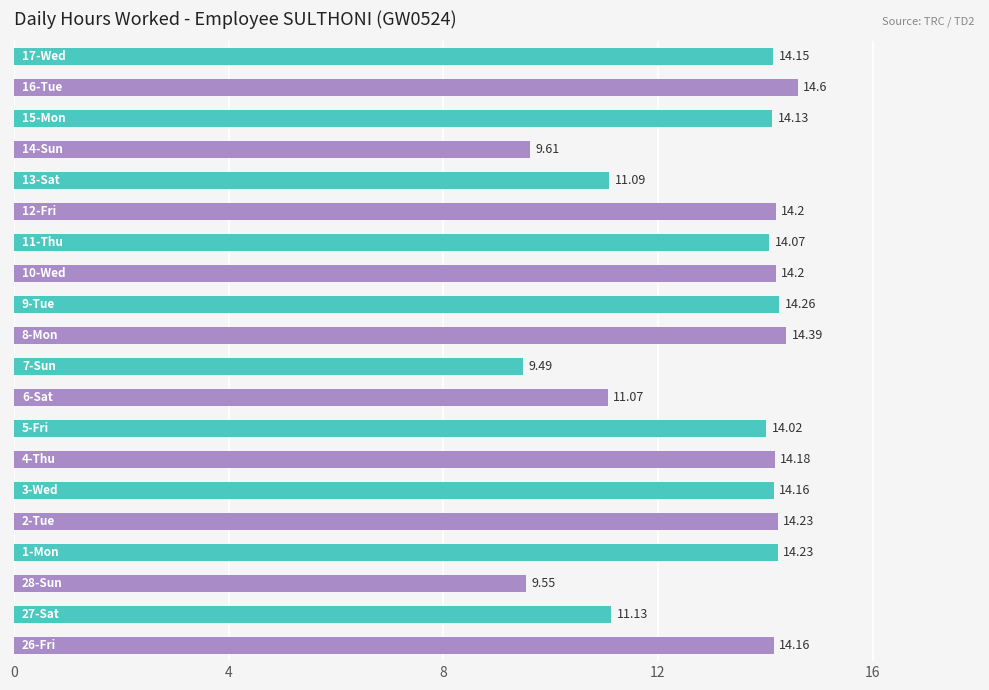

What is the difference between the maximum and minimum values?

5.1